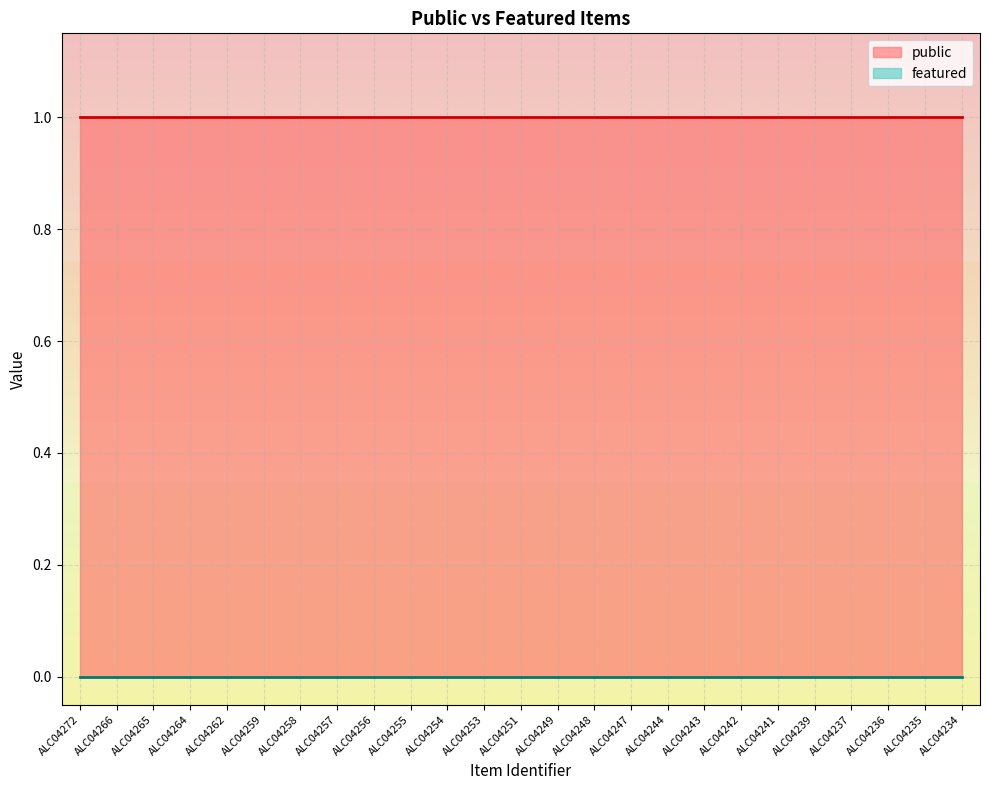

Which series has the largest range (max minus min)?

public